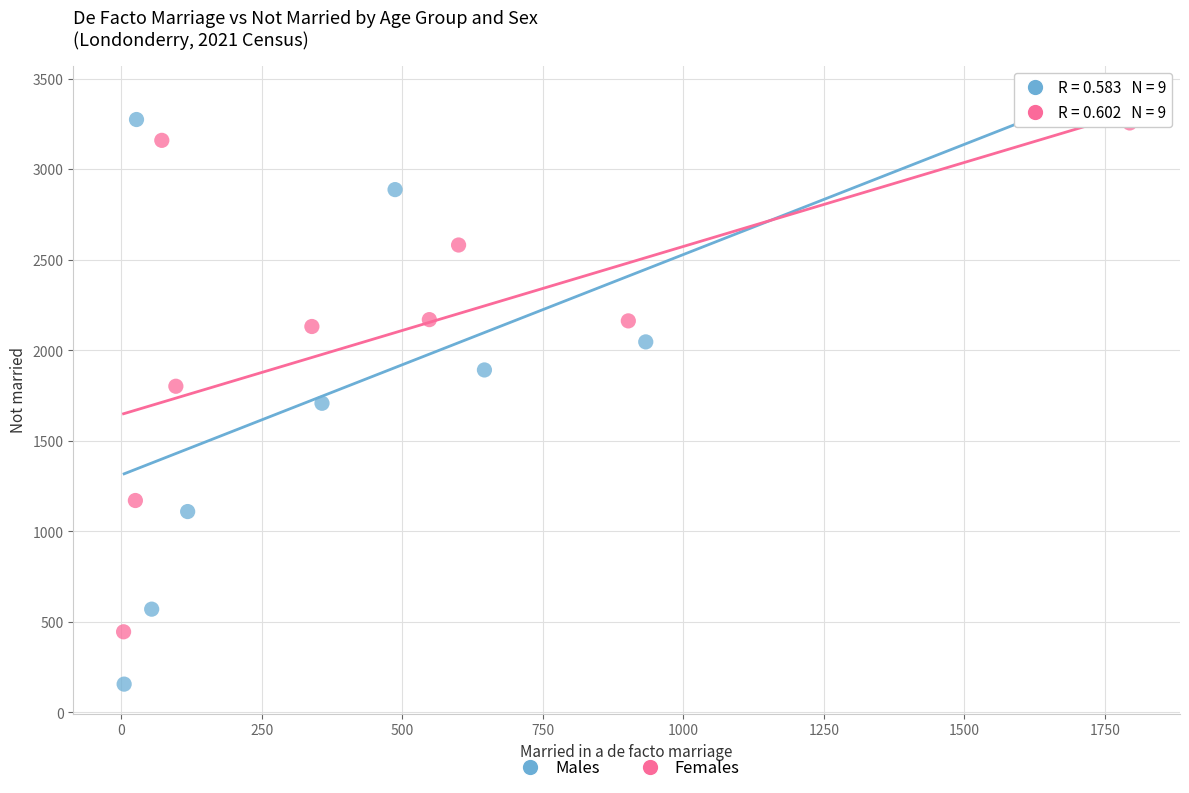

Which series contains the highest Y value?

Males